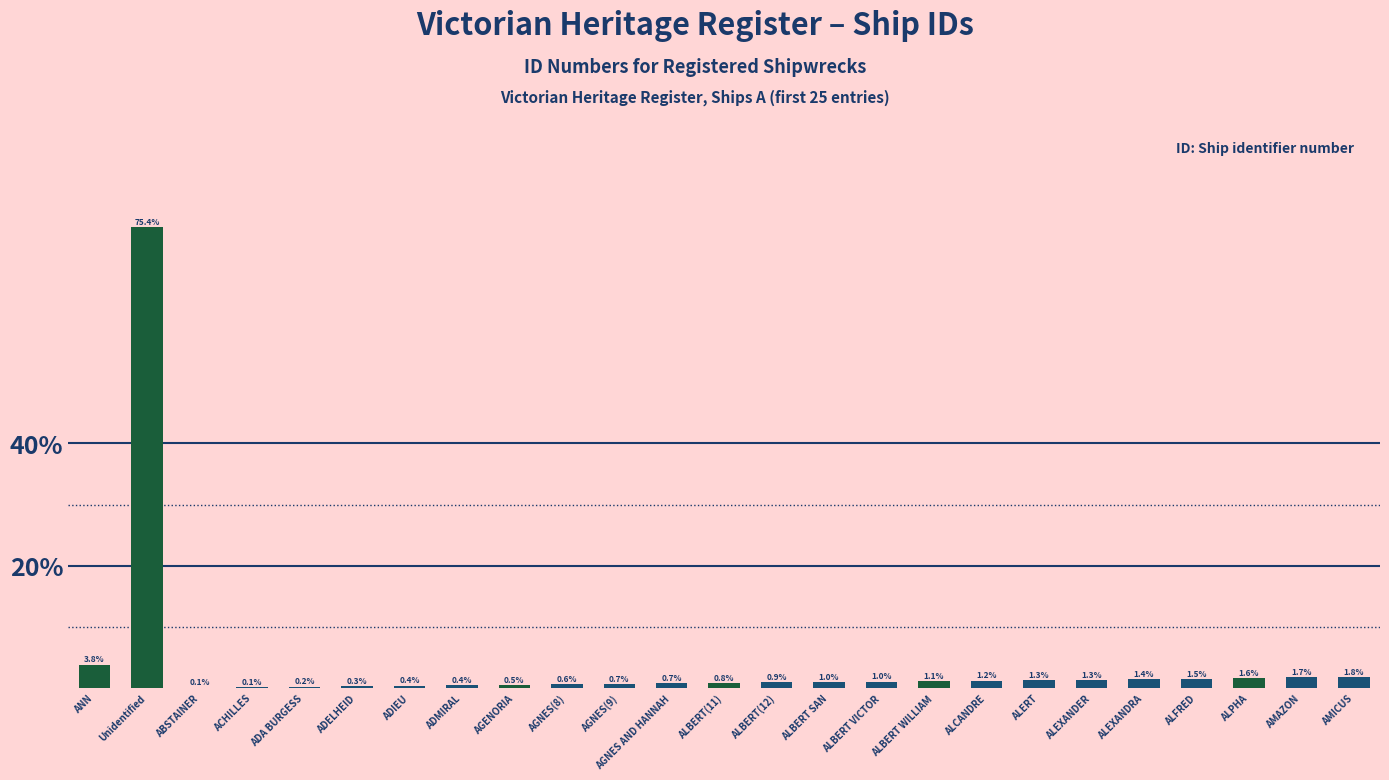

What is the change in value from ALBERT(11) to AMICUS?

+1.0